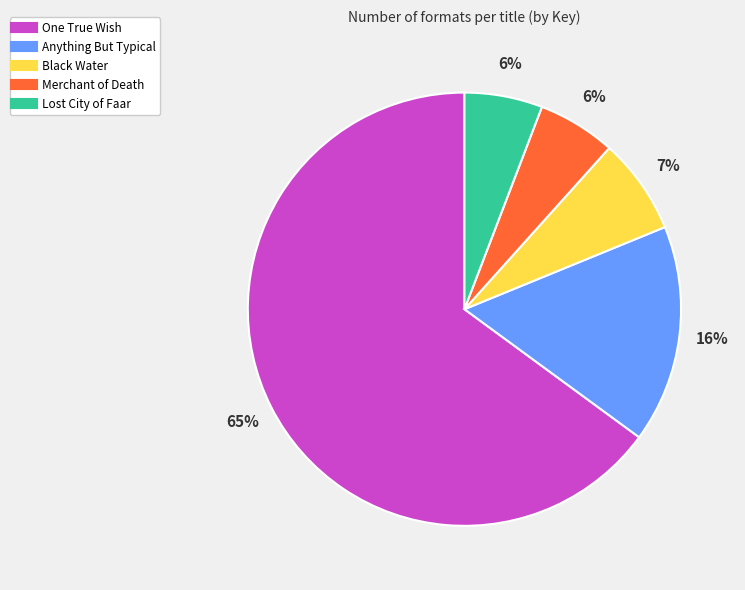

Which slice represents more than half of the pie?

One True Wish